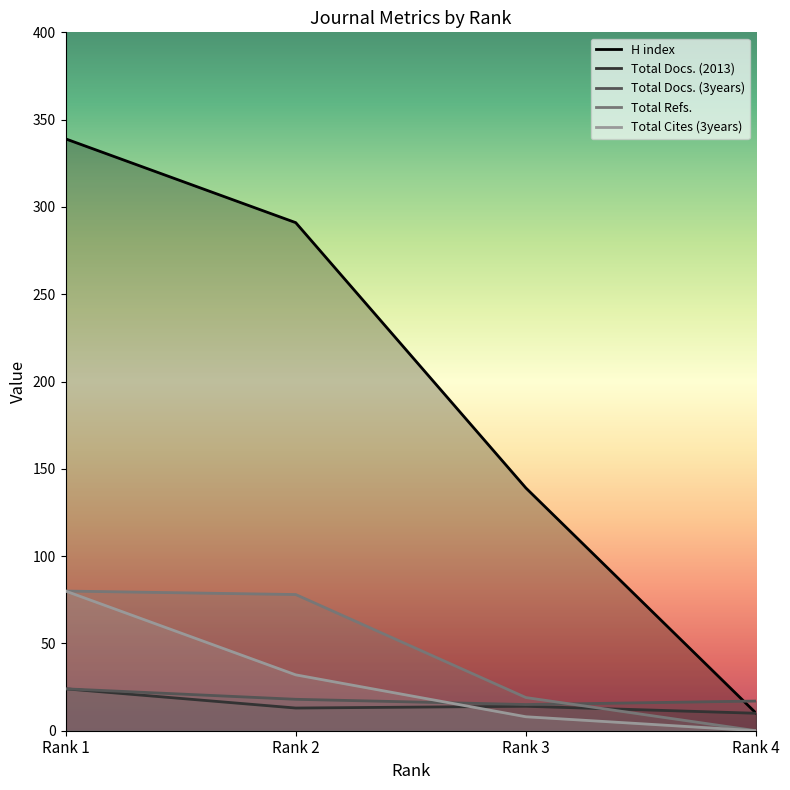

What is the difference between the Total Docs. (2013) values at Rank 3 and Rank 4?

4